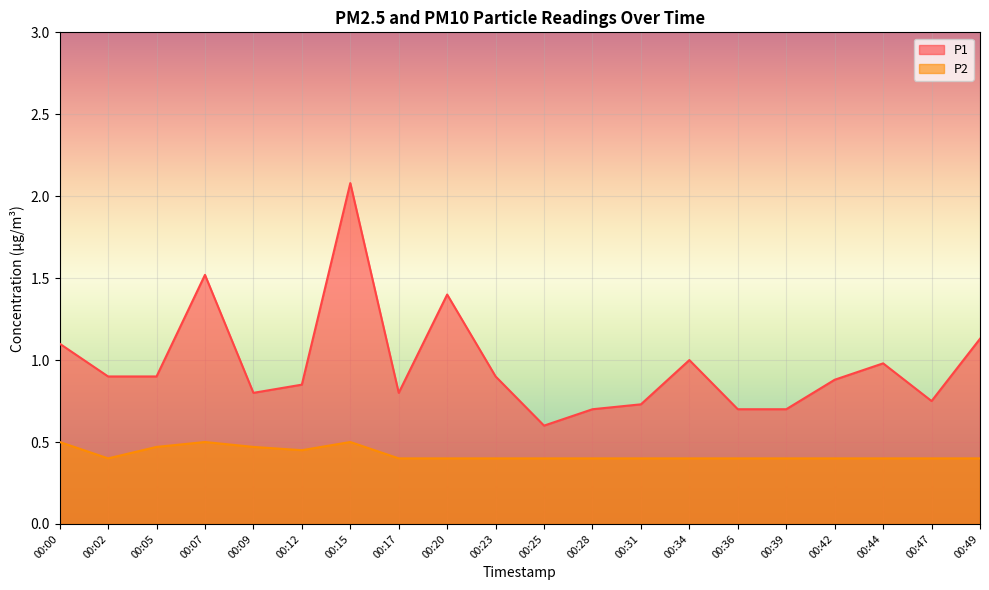

At which category does P1 reach its first local valley?

00:09